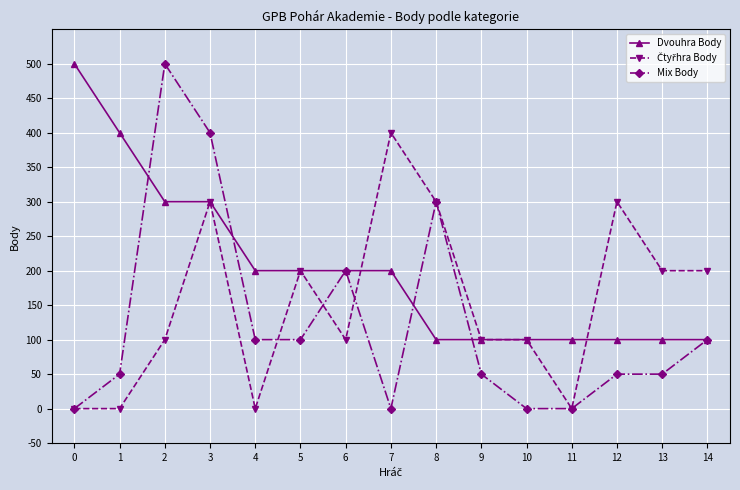

What is the lowest value of the Dvouhra Body series?

100